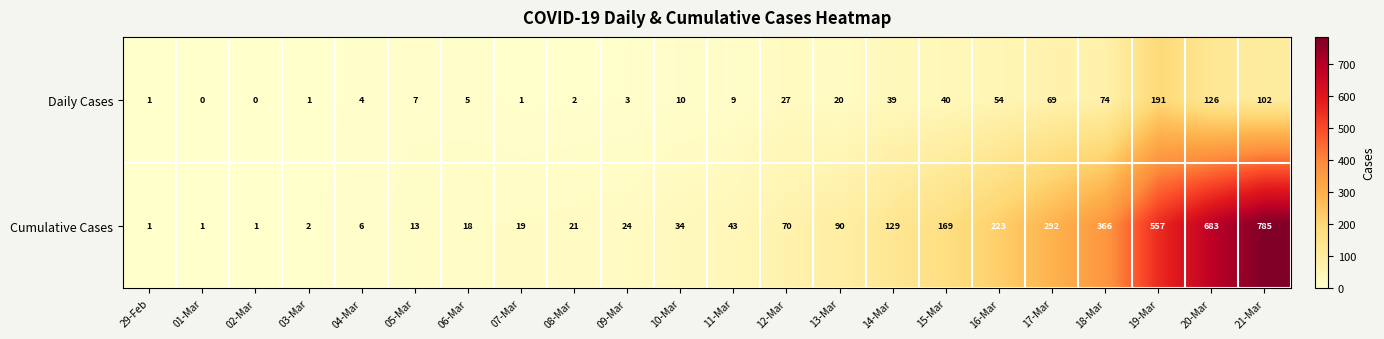

Count the number of categories in the chart.

22